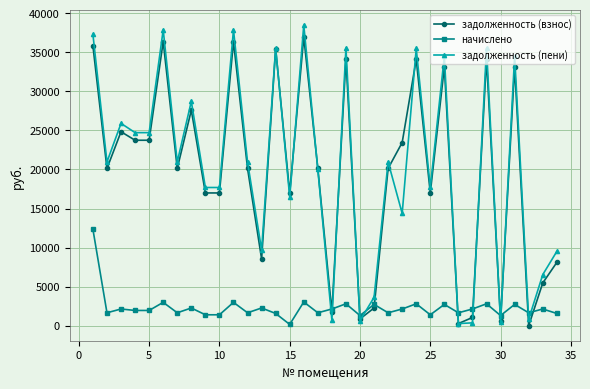

What are all the series names shown in the legend?

задолженность (взнос), начислено, задолженность (пени)